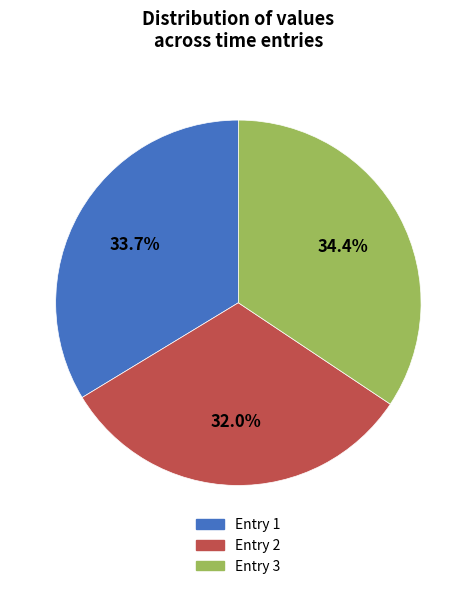

Is there any slice that represents more than half of the pie?

No